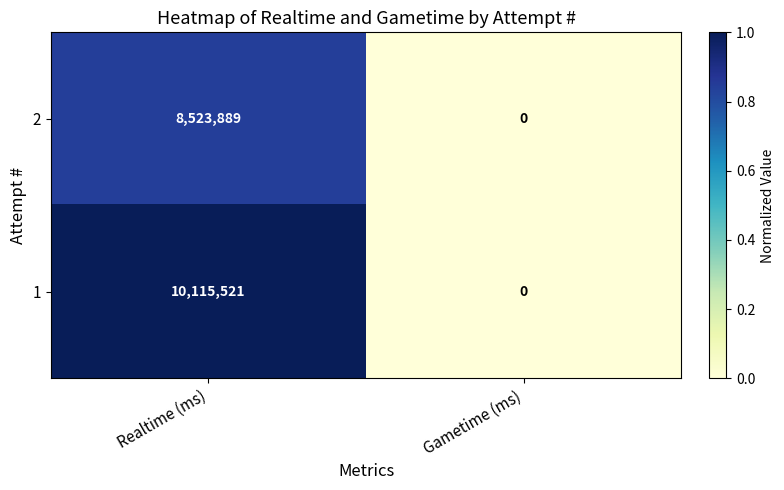

Which series has the largest range (max minus min)?

1